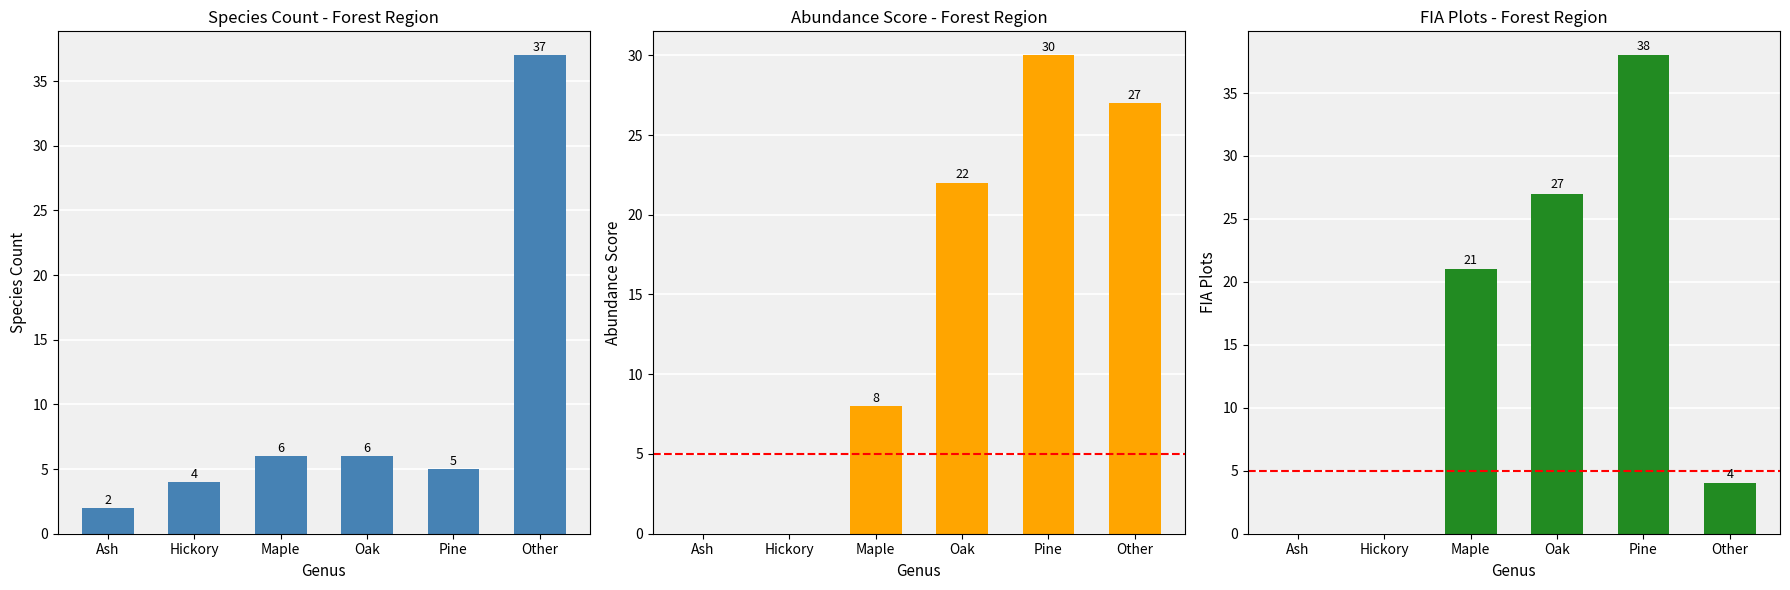

What is the label of the 4th bar from the right?

Maple